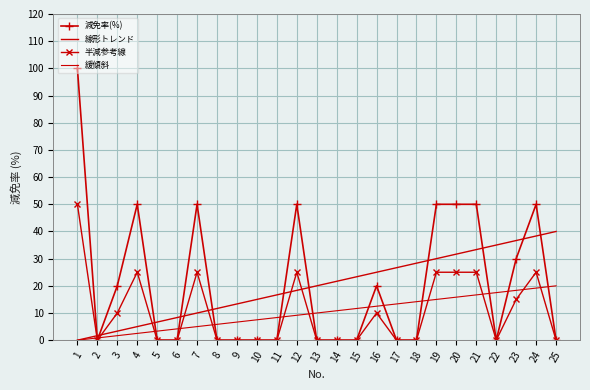

How many positive values does the 半減参考線 series have?

11